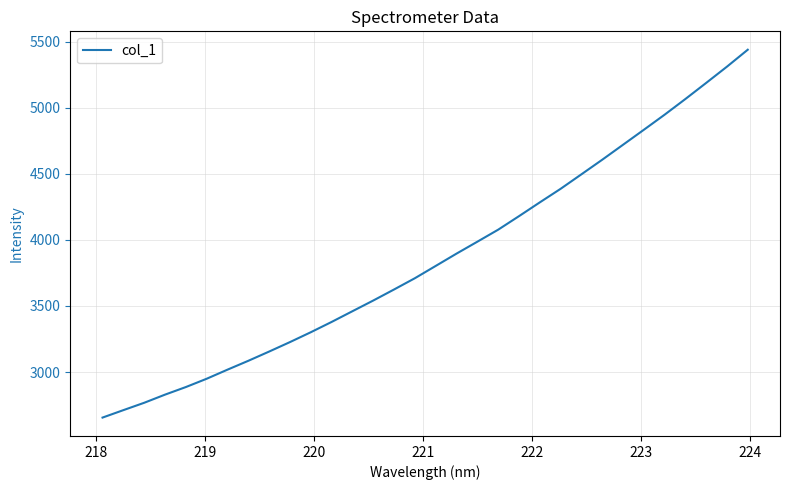

What is the smallest value displayed?

2655.4